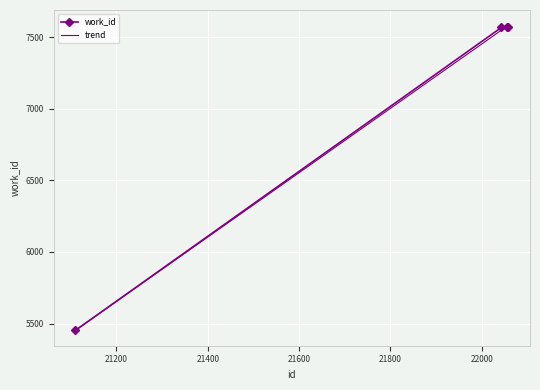

At how many categories does at least one series exceed 6103?

3